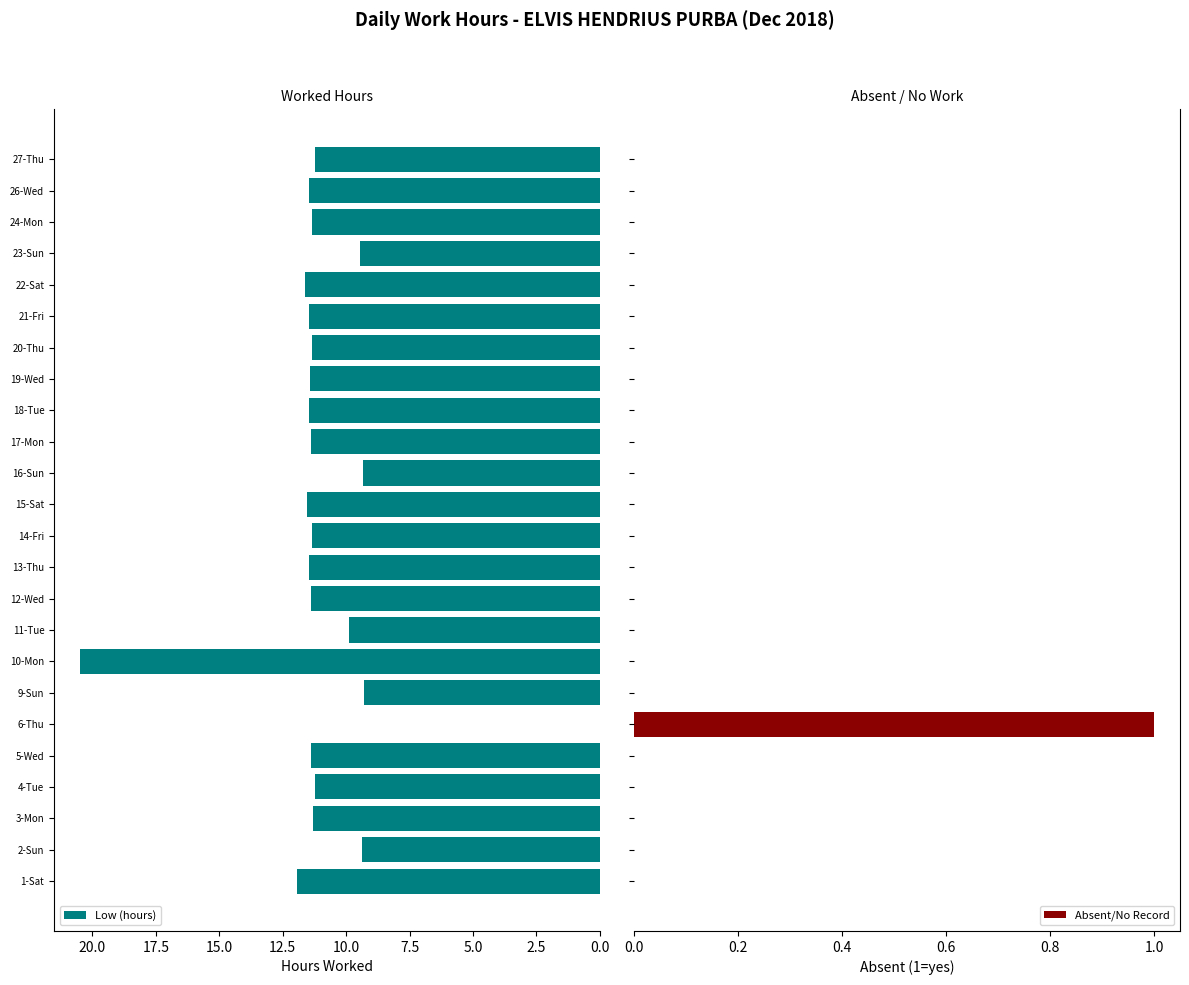

How many values in the Absent/No Record series exceed 0?

1